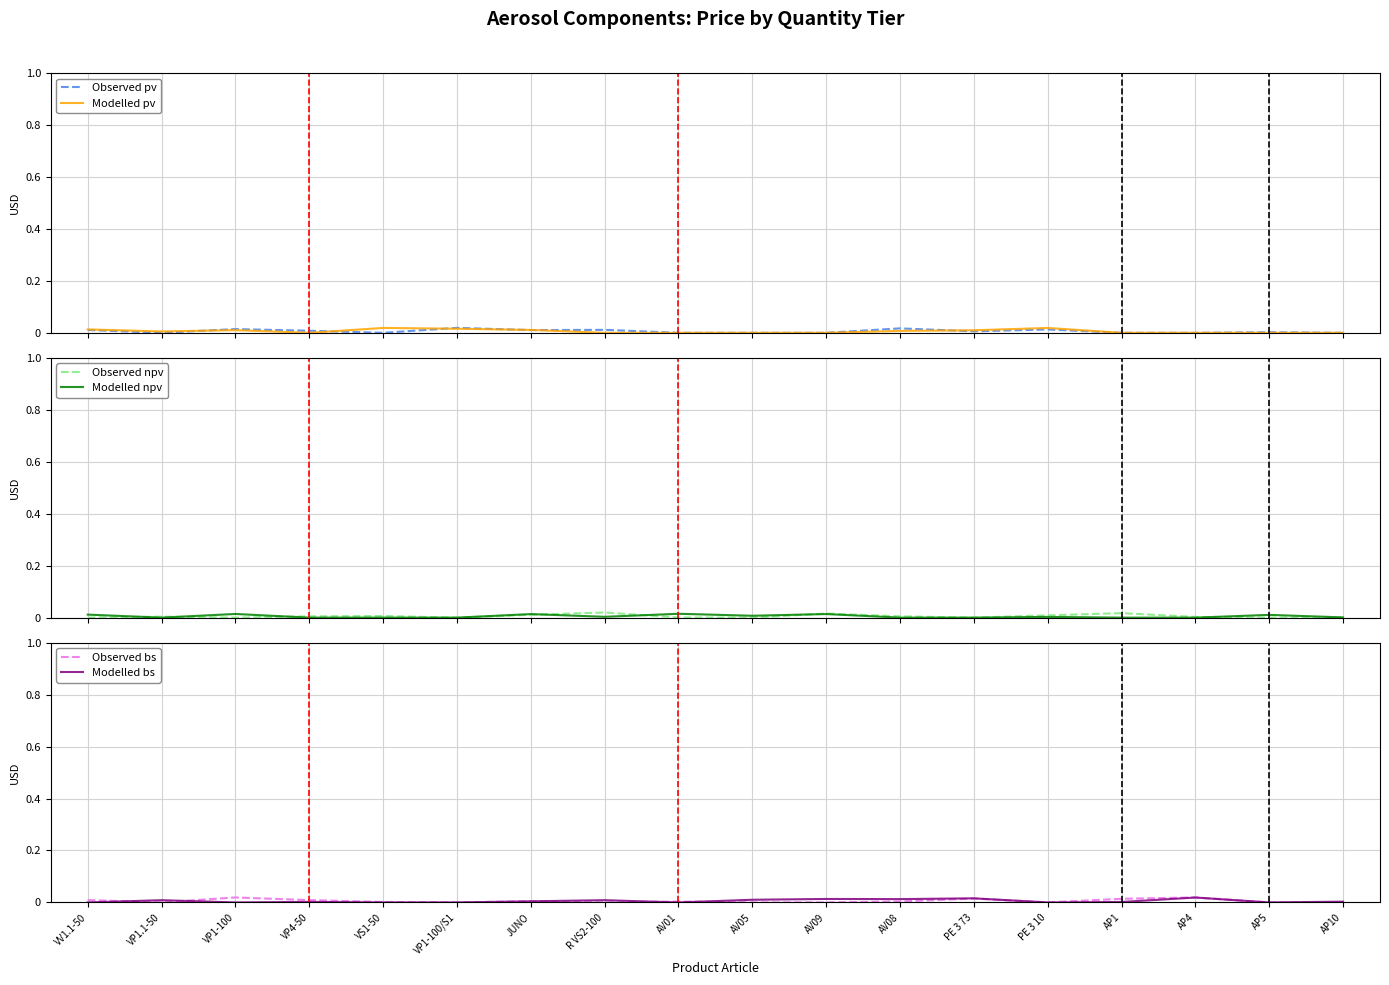

How many data points in Modelled pv are above 0?

9